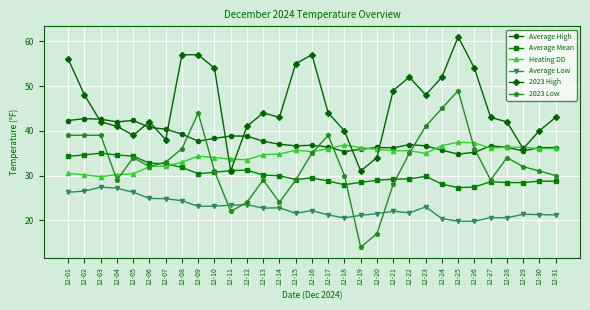

True or false: Average Low and Average High cross at least once.

False